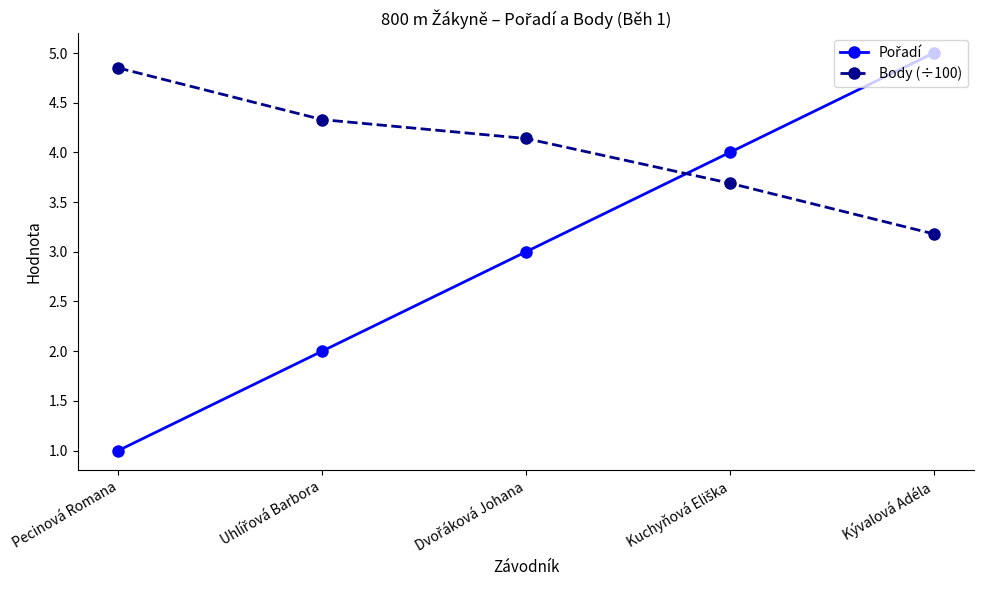

Which series has the largest total across all categories?

Body (÷100)